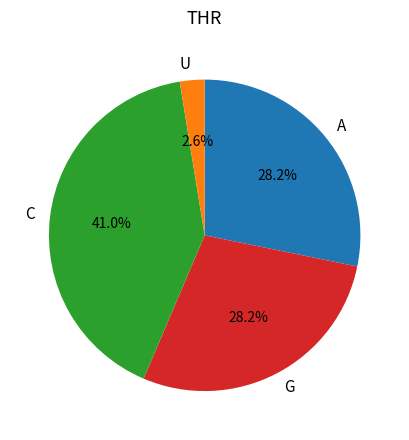

Is G the majority of the pie?

No